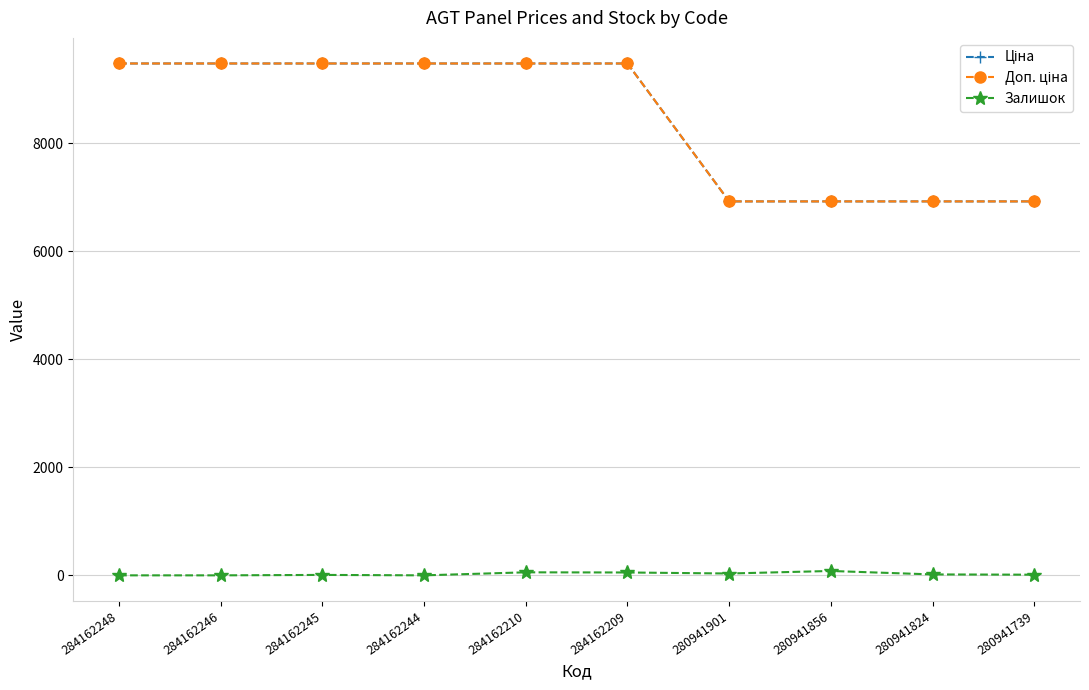

Between 280941739 and 280941856, which is larger?

280941739